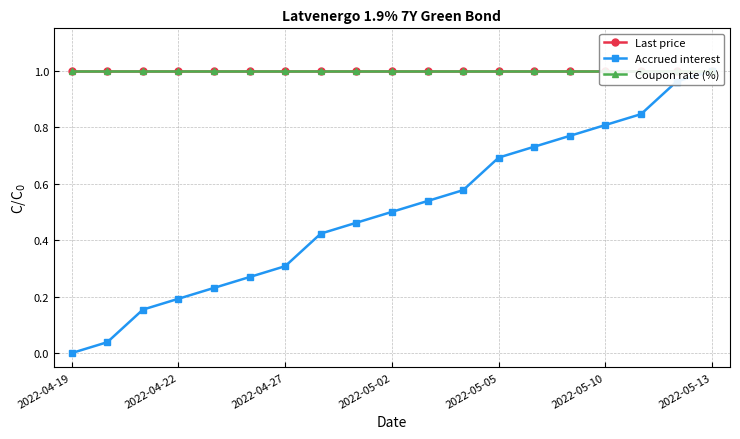

True or false: Last price and Coupon rate (%) intersect in this chart.

False